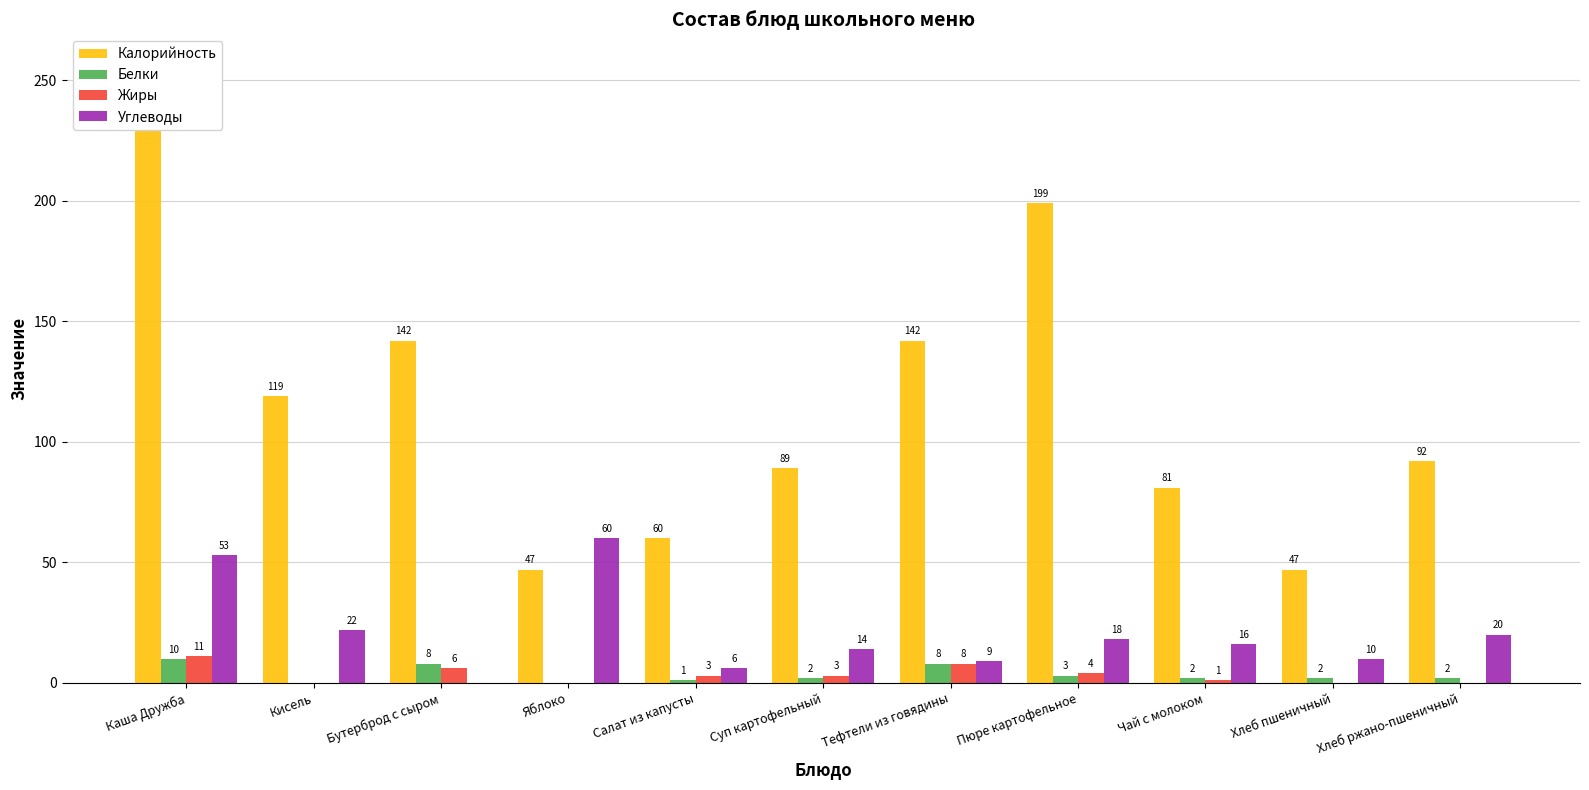

The Калорийность series shows 81 at Чай с молоком. True or false?

True